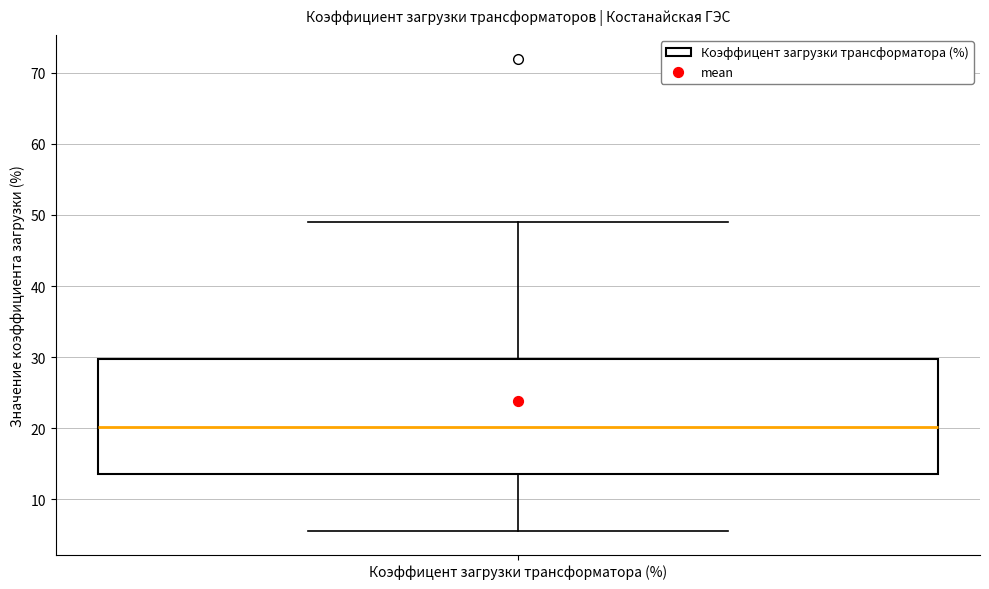

Where does the upper whisker of the box for Коэффицент загрузки трансформатора (%) end on the y-axis? The values are not printed on the chart, so give them approximately, as read against the axis.

49